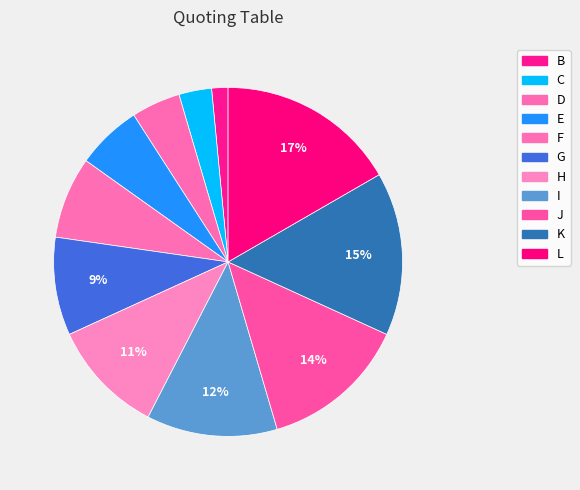

What percentage is NOT represented by I?

87.9%